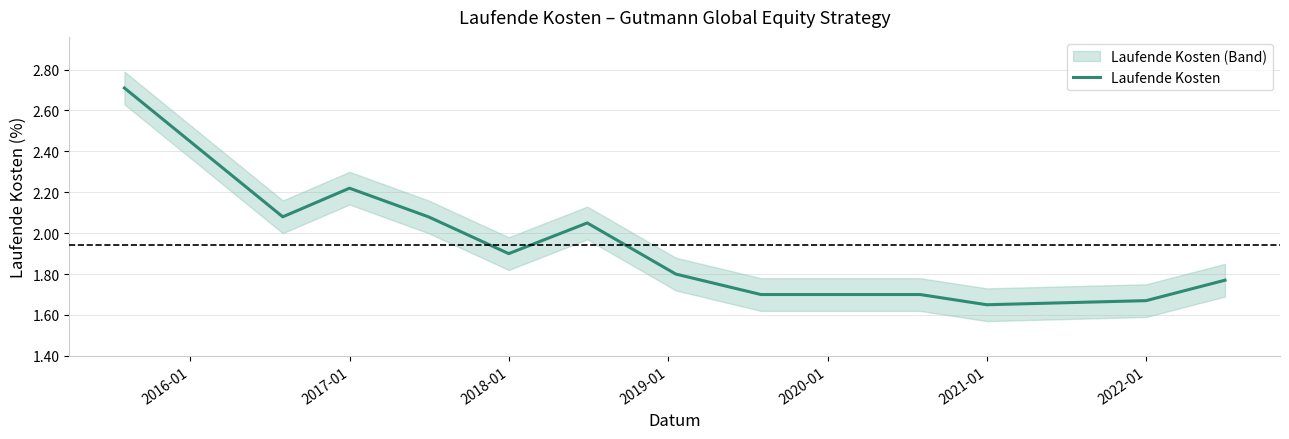

Is it true that the value at 2017-01 is 3.4?

False